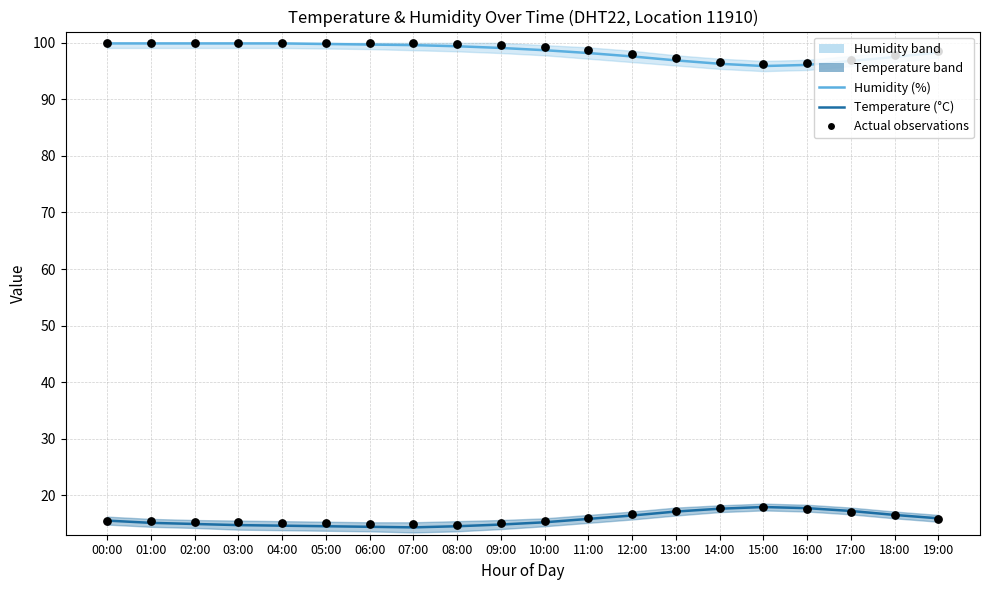

Which series contains the lowest Y value?

temperature